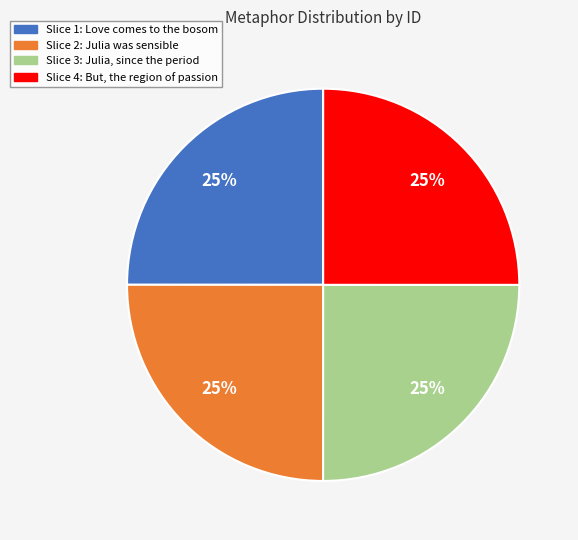

Is there a majority slice in this chart?

No